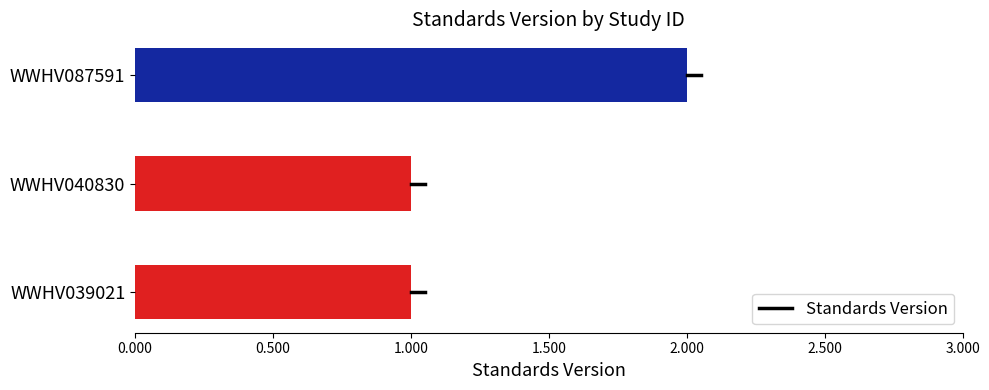

At which category does the chart reach its peak across all series?

WWHV087591